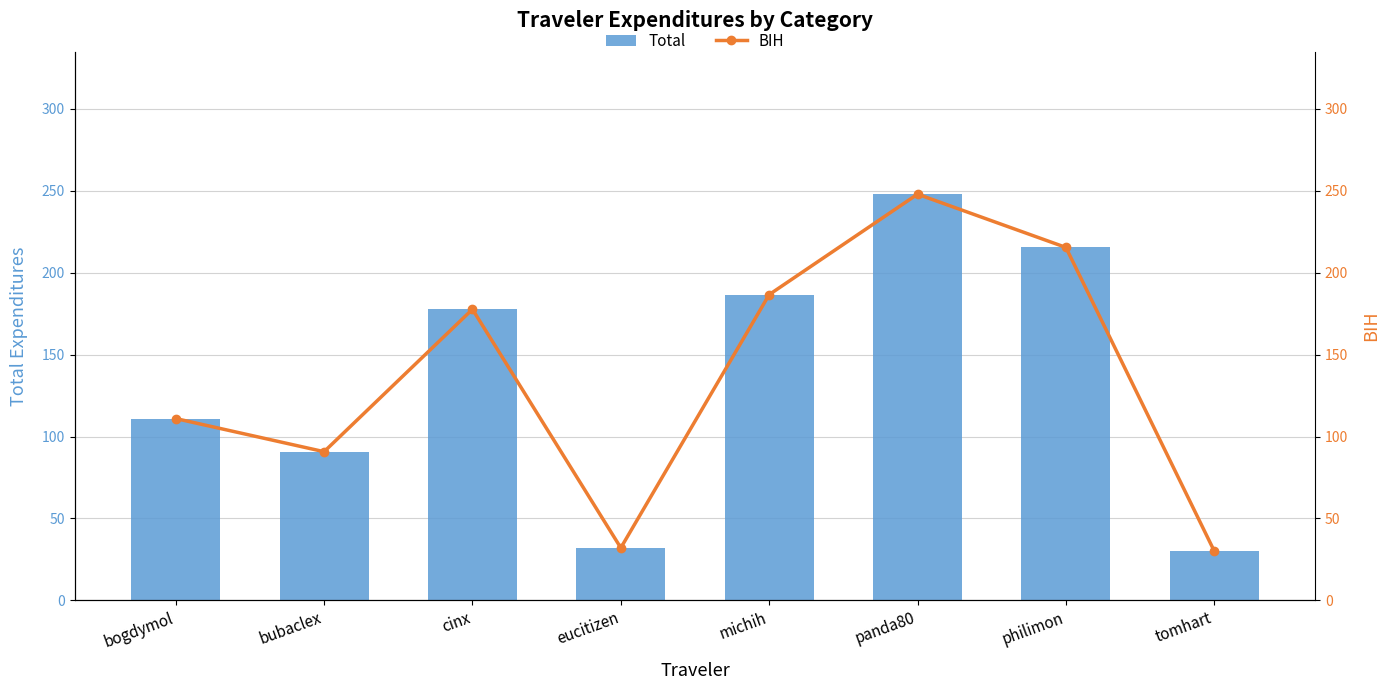

At which category is the sum across all series the highest?

panda80